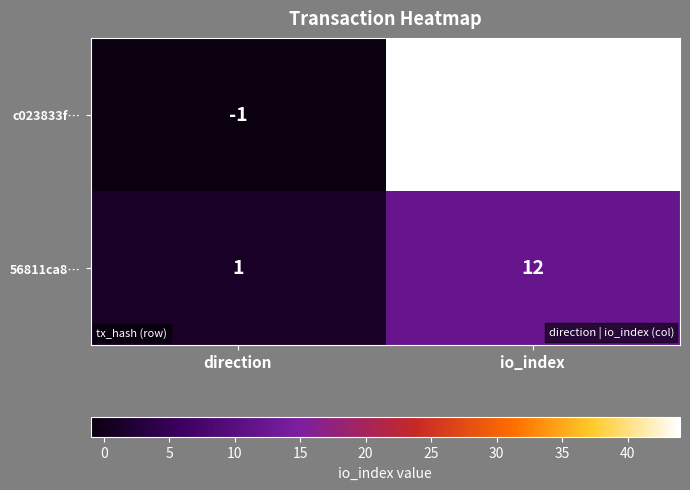

Which series changed the most between direction and io_index?

c023833f…